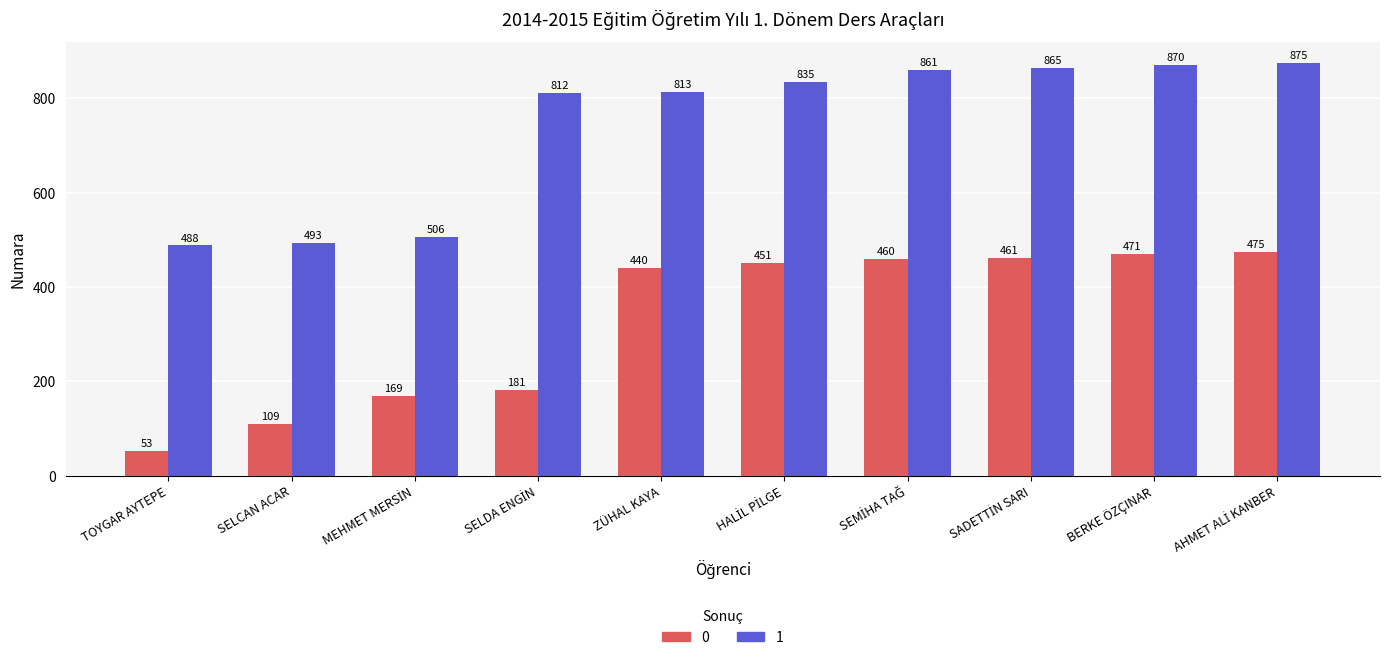

What is the smallest value displayed?

53